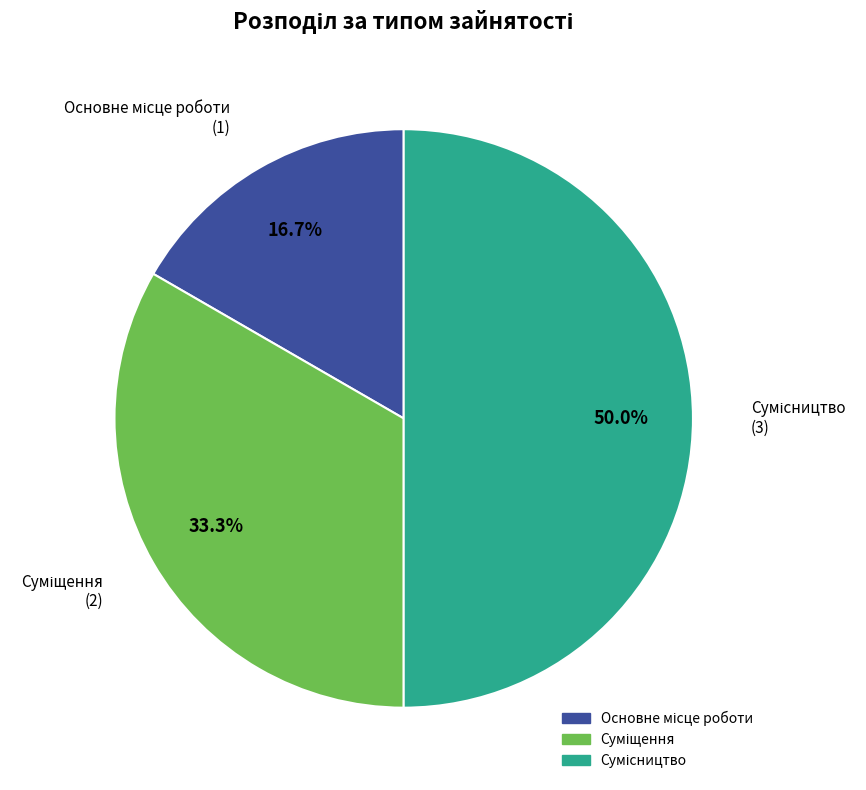

True or false: Суміщення accounts for 33% of the total.

True